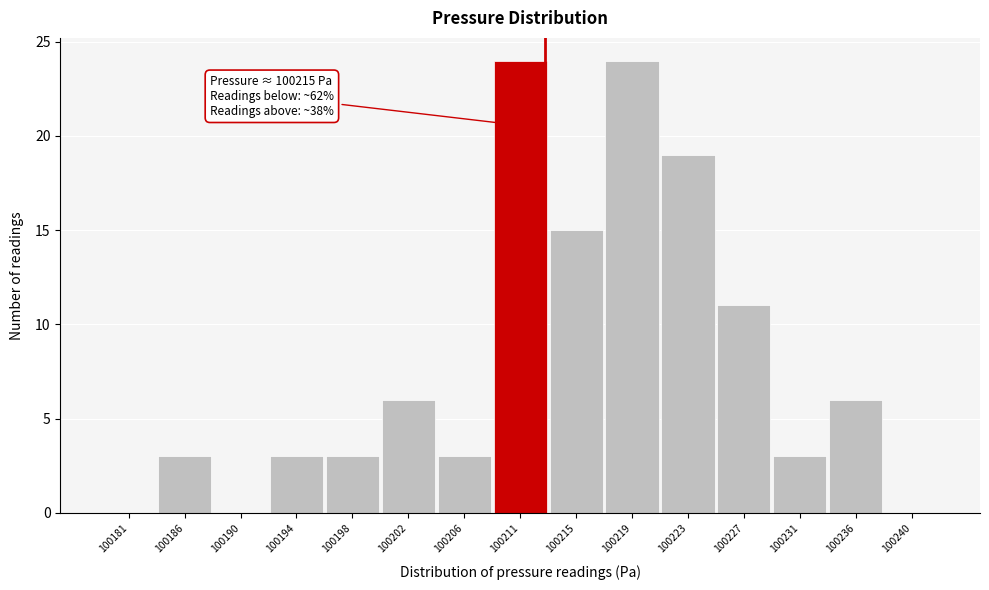

Reading left to right, what are all the values shown in this chart?

100181=0	100186=3	100190=0	100194=3	100198=3	100202=6	100206=3	100211=24	100215=15	100219=24	100223=19	100227=11	100231=3	100236=6	100240=0